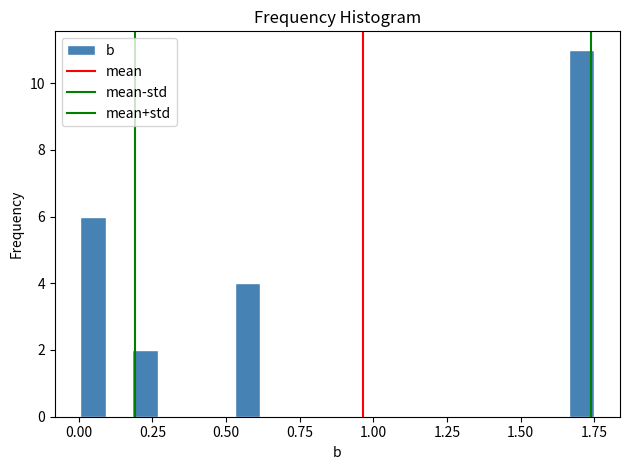

Around what value on the x-axis is the tallest bar? Give the approximate position of its centre, as read against the axis.

1.70